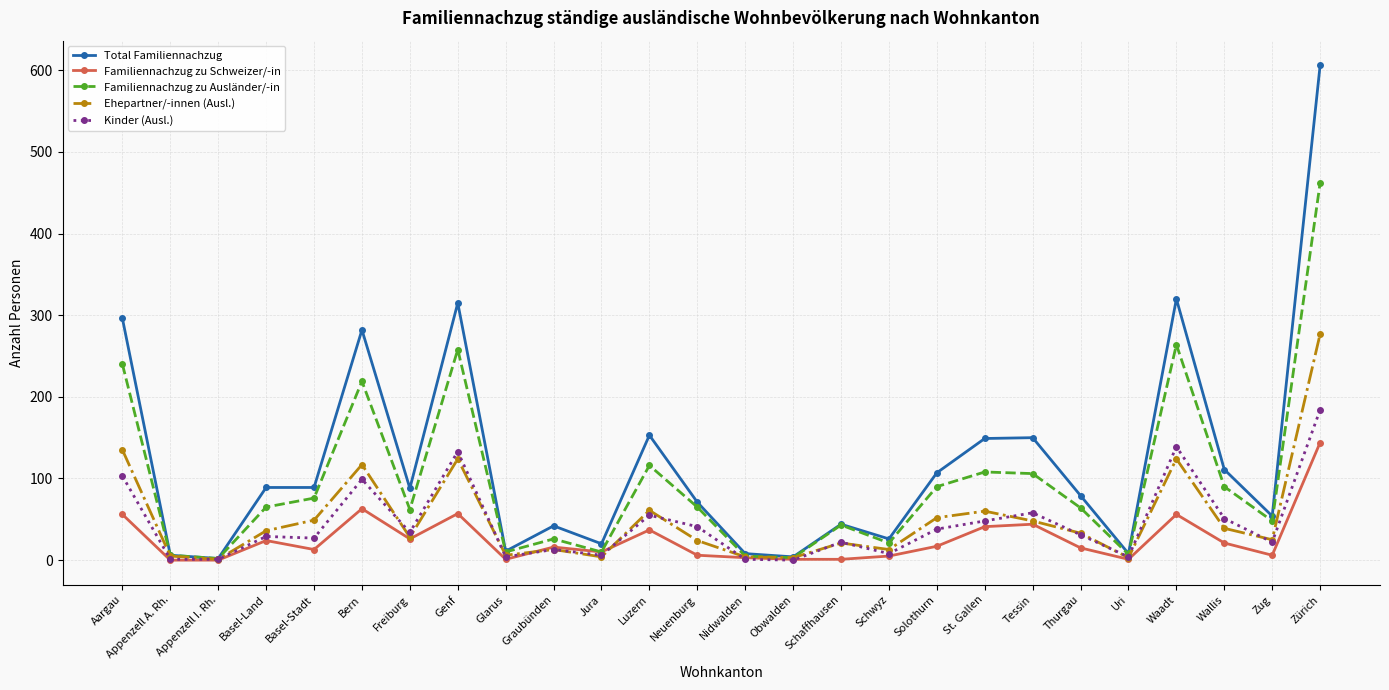

Which series has the largest total across all categories?

Total Familiennachzug